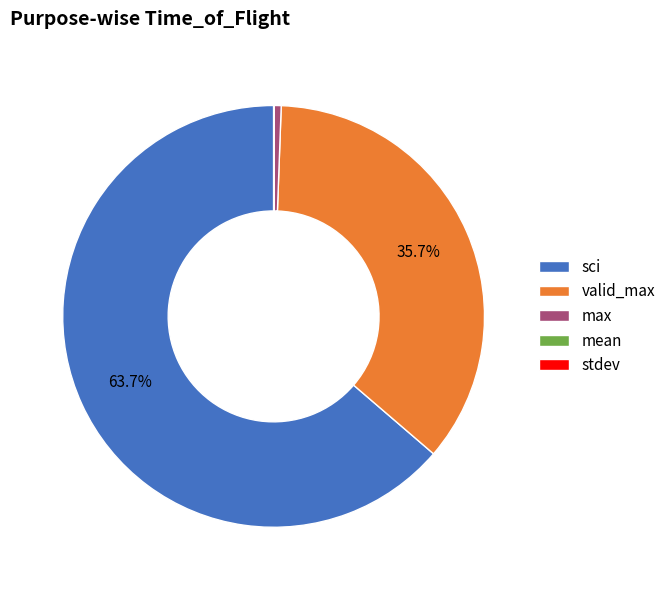

Which slice is the largest?

sci